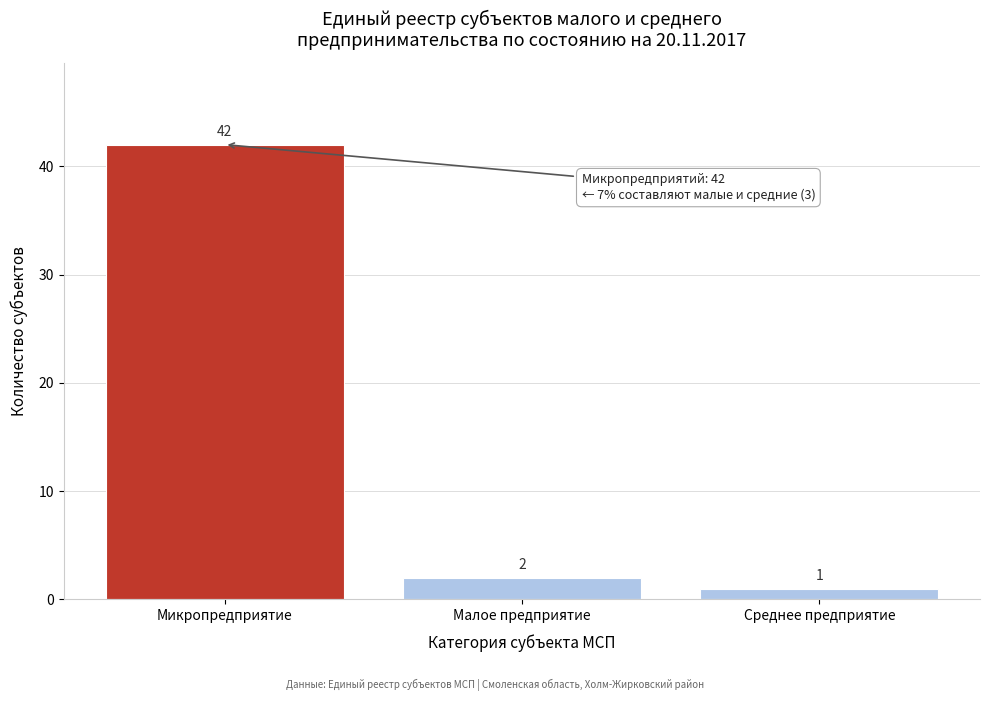

Reading left to right, transcribe all the data shown in this chart.

Микропредприятие=42	Малое предприятие=2	Среднее предприятие=1